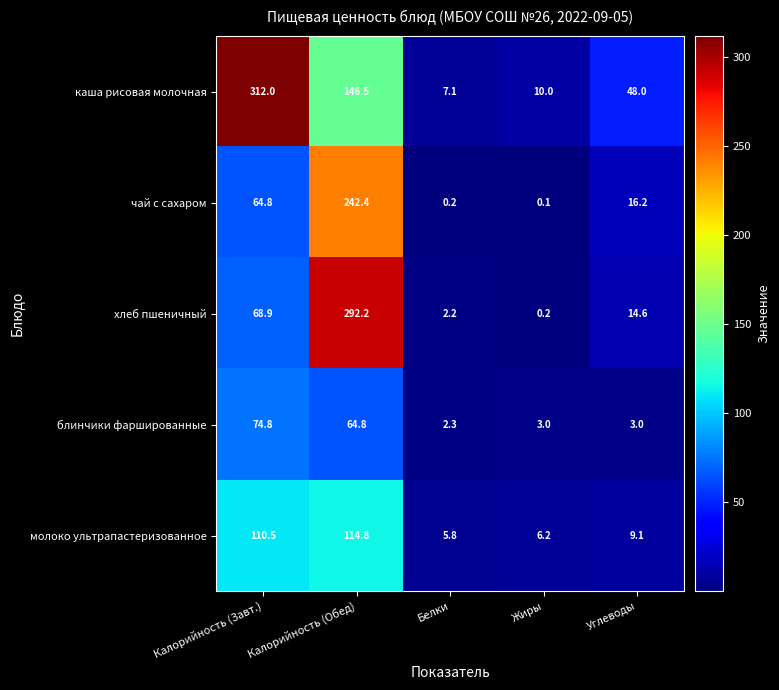

At how many categories does at least one series exceed 121?

2